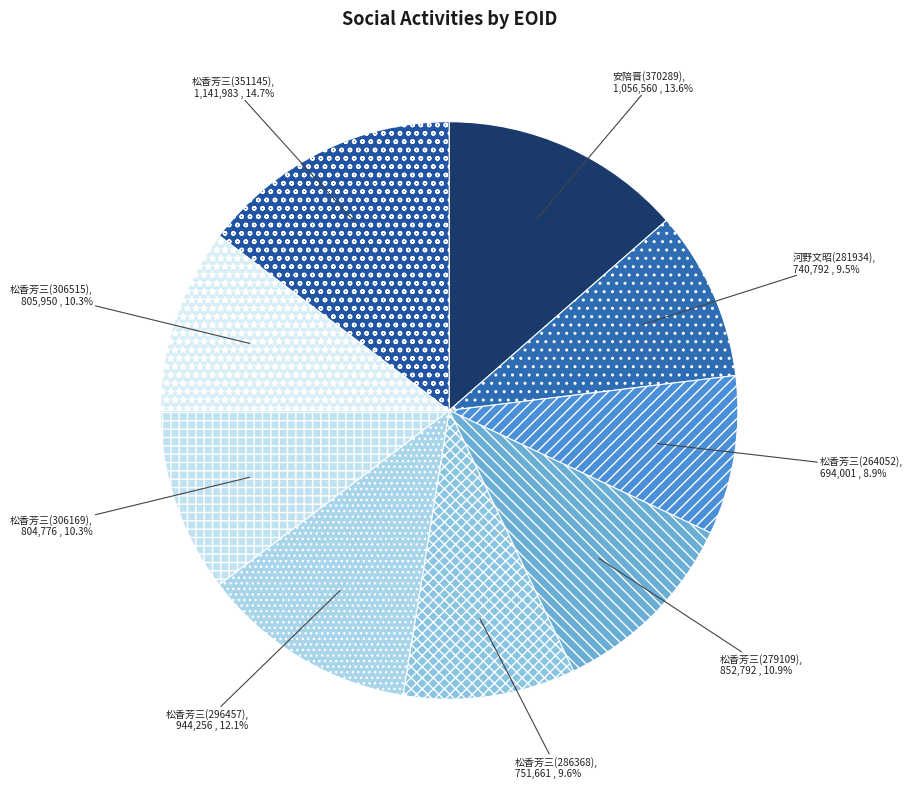

Does 松香芳三(264052) represent more than half of the total?

No